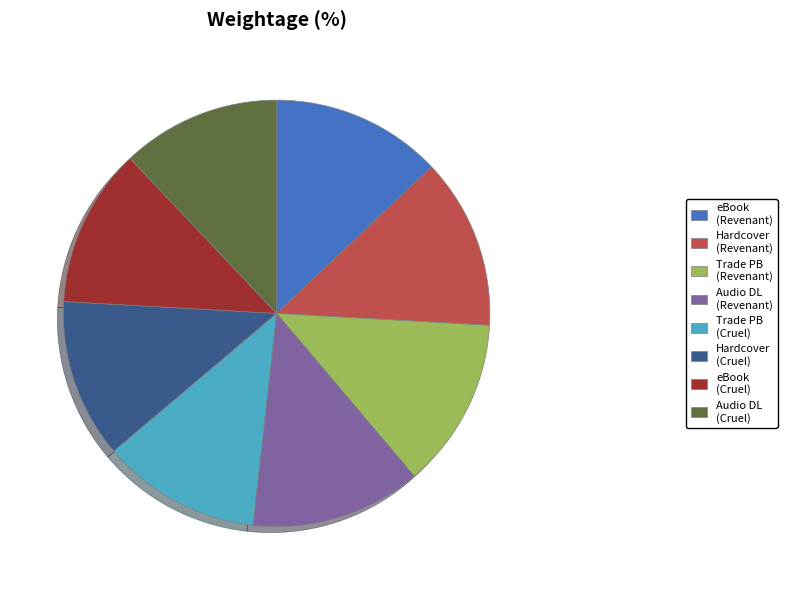

Does any single category account for the majority?

No